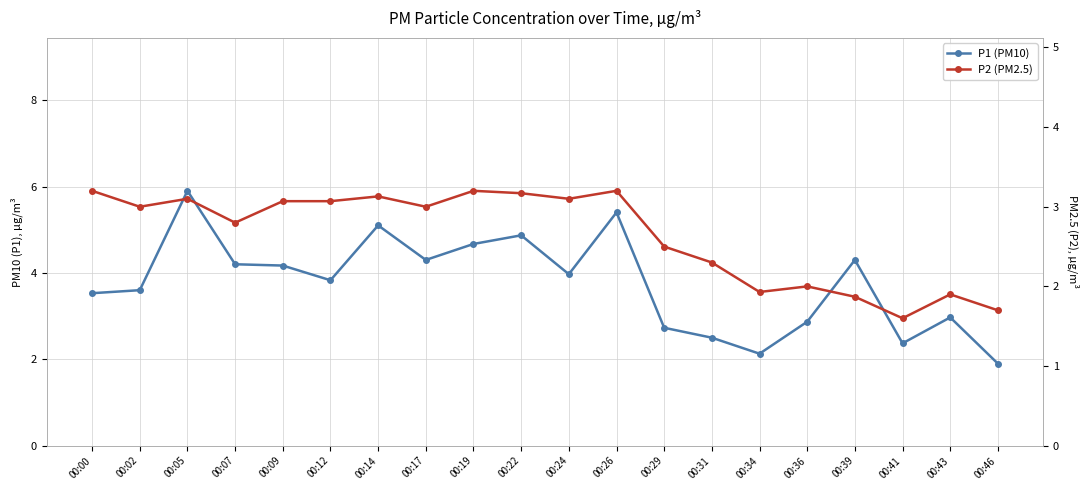

The P1 (PM10) series shows 4.2 at 00:09. True or false?

True